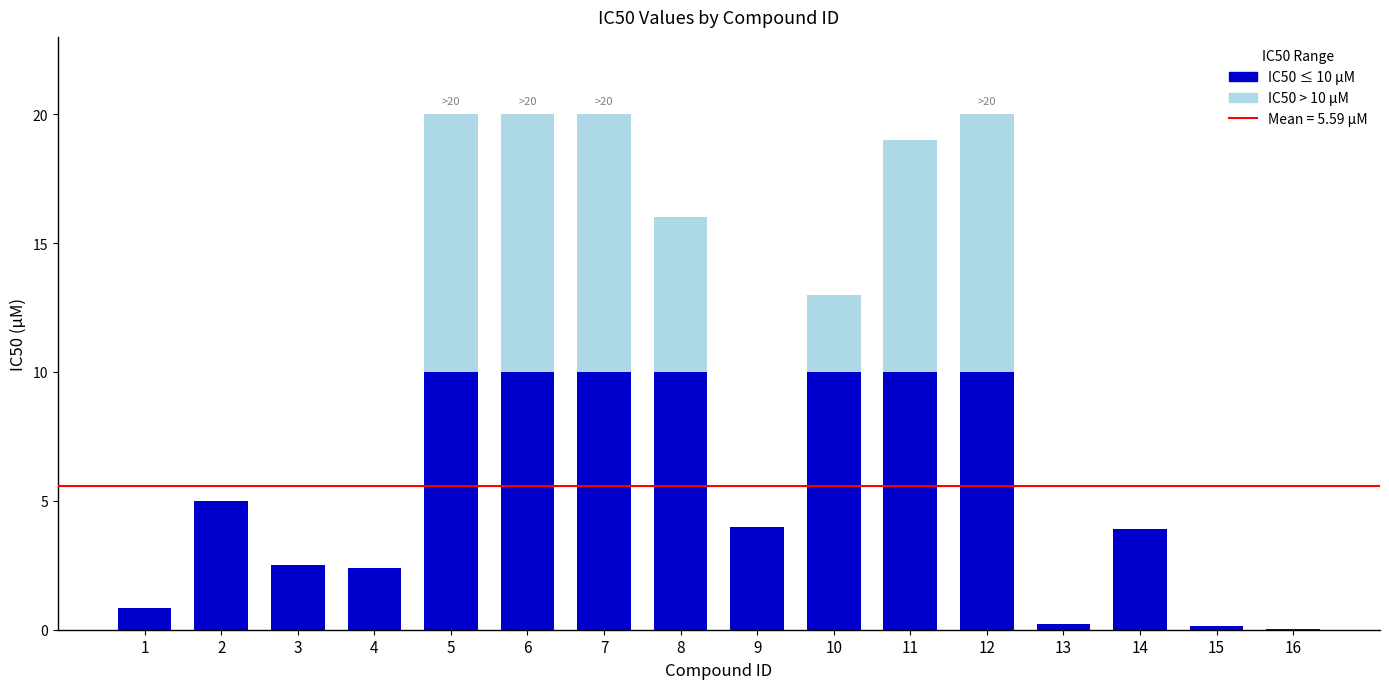

What is the total value across all series at 10?

13.0